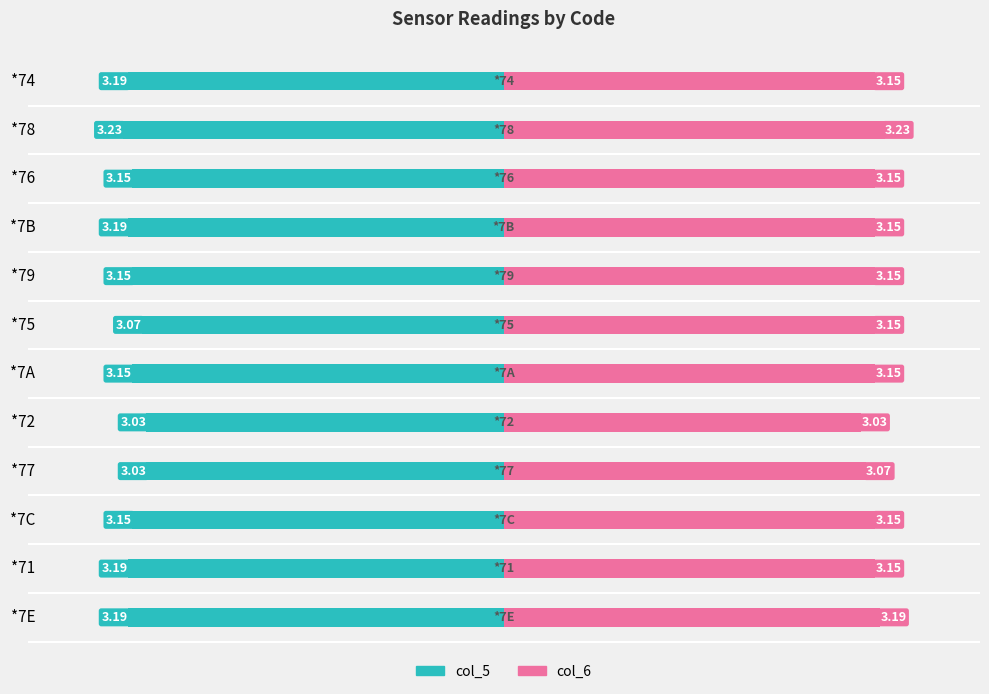

List the series in order of their peak value, highest first.

col_6, col_5